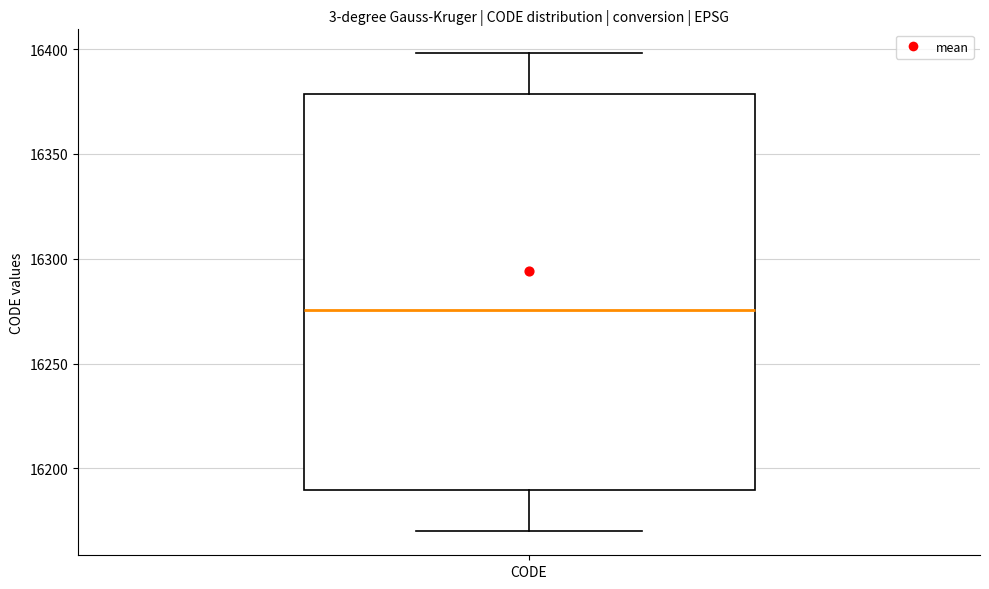

Transcribe this box plot: give where the median line is, the range the box spans, and where the two whiskers end, as read against the y-axis. The values are not printed on the chart, so give them approximately, as read against the axis.

median 16275, box 16190 to 16380, whiskers 16170 to 16400